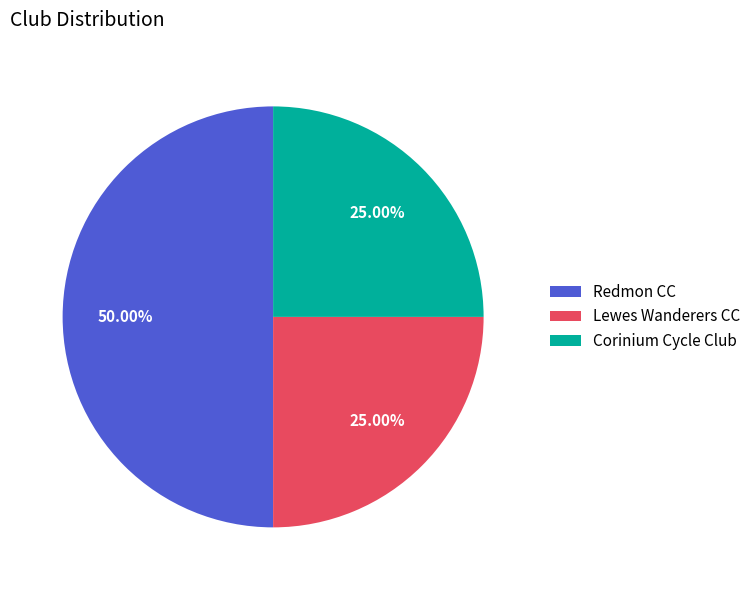

Which slice is the largest?

Redmon CC